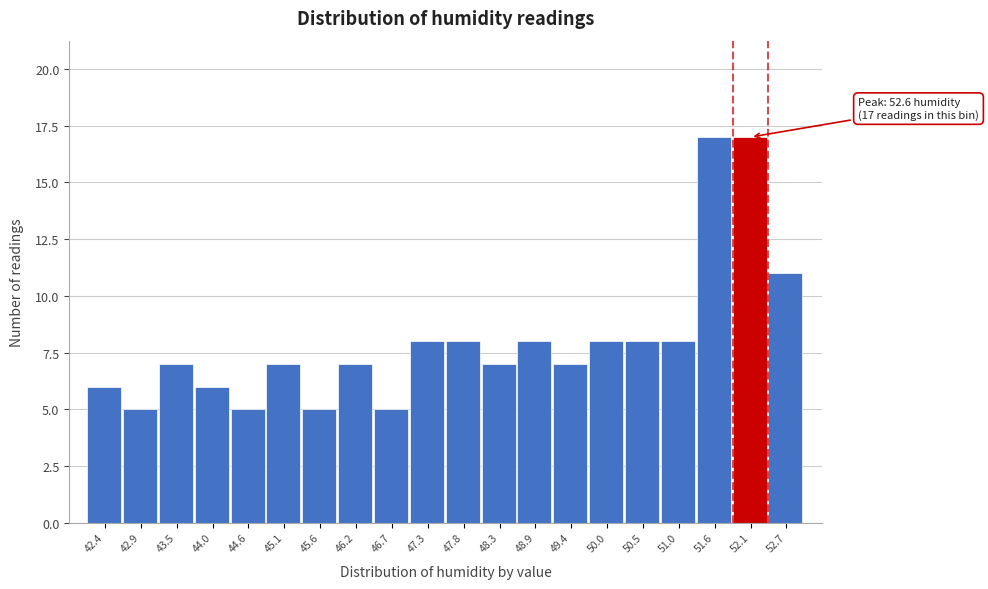

Reading right to left, transcribe all the data shown in this chart.

11	17	17	8	8	8	7	8	7	8	8	5	7	5	7	5	6	7	5	6